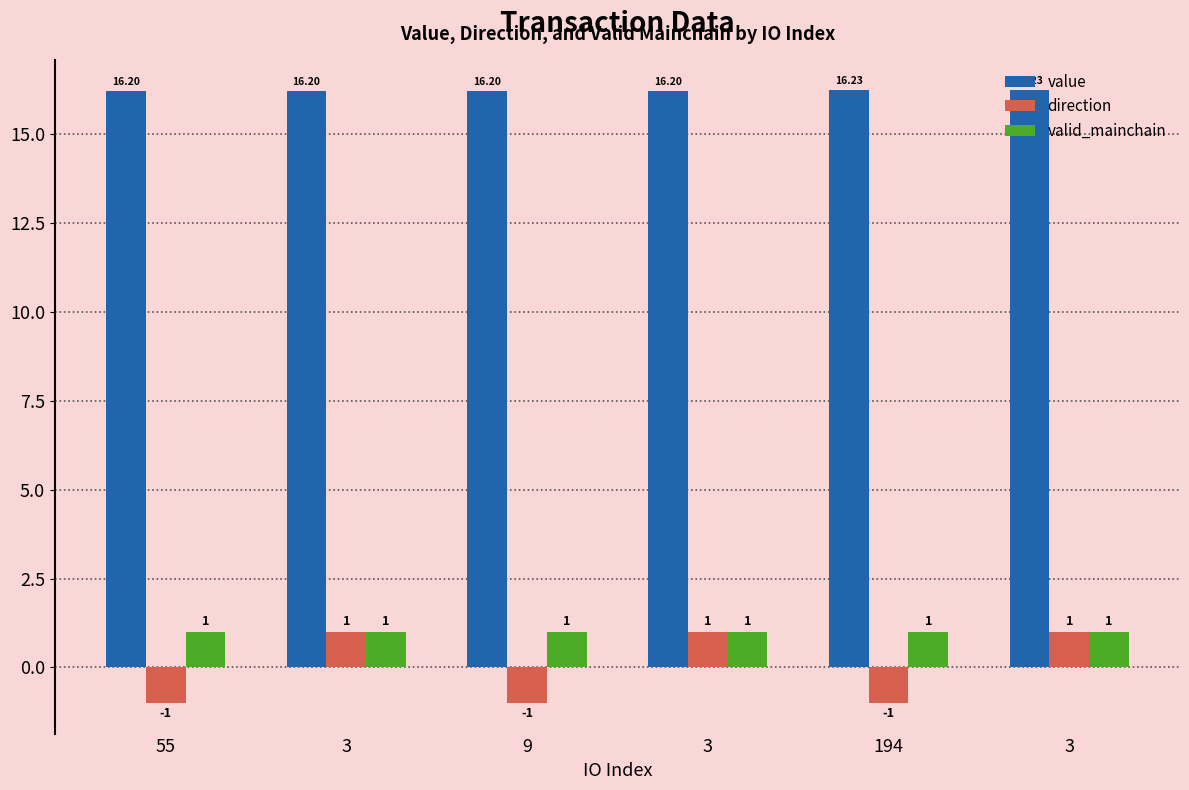

How many negative values does the direction series have?

3